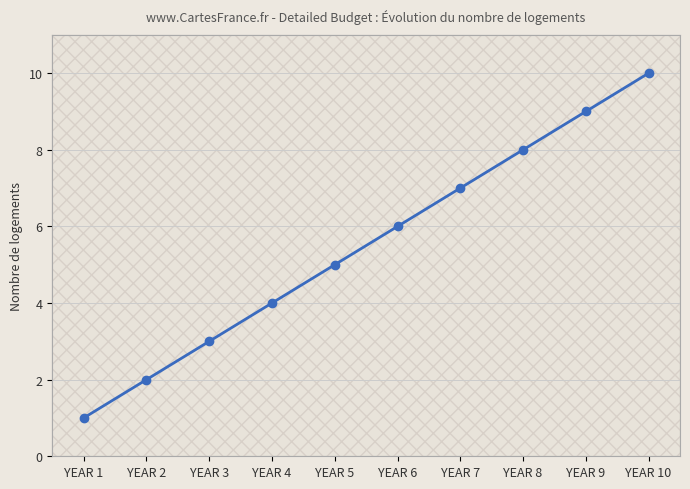

What is the difference between the second highest and minimum values?

8